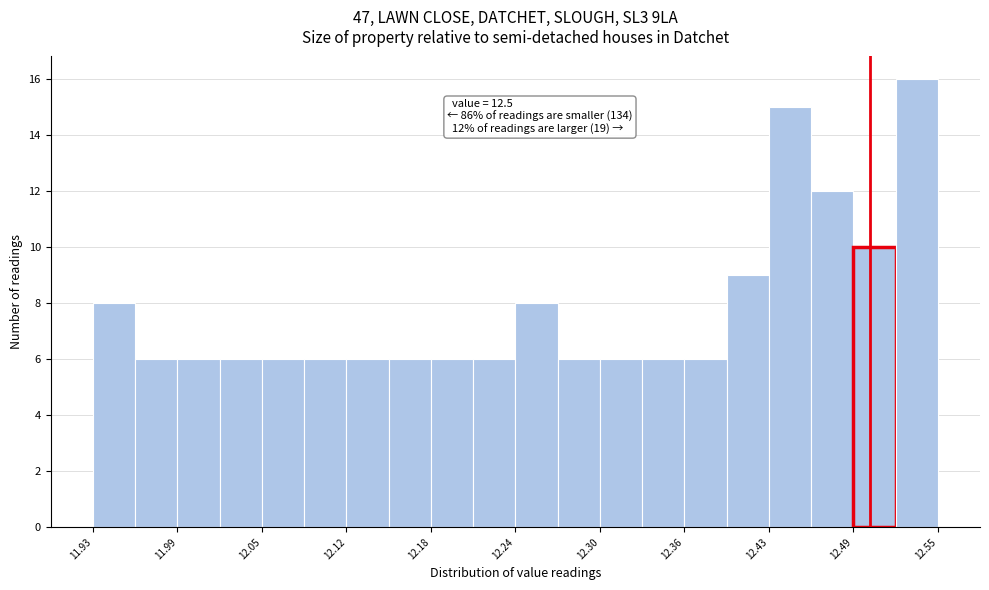

Around what value on the x-axis is the tallest bar? Give the approximate position of its centre, as read against the axis.

12.53